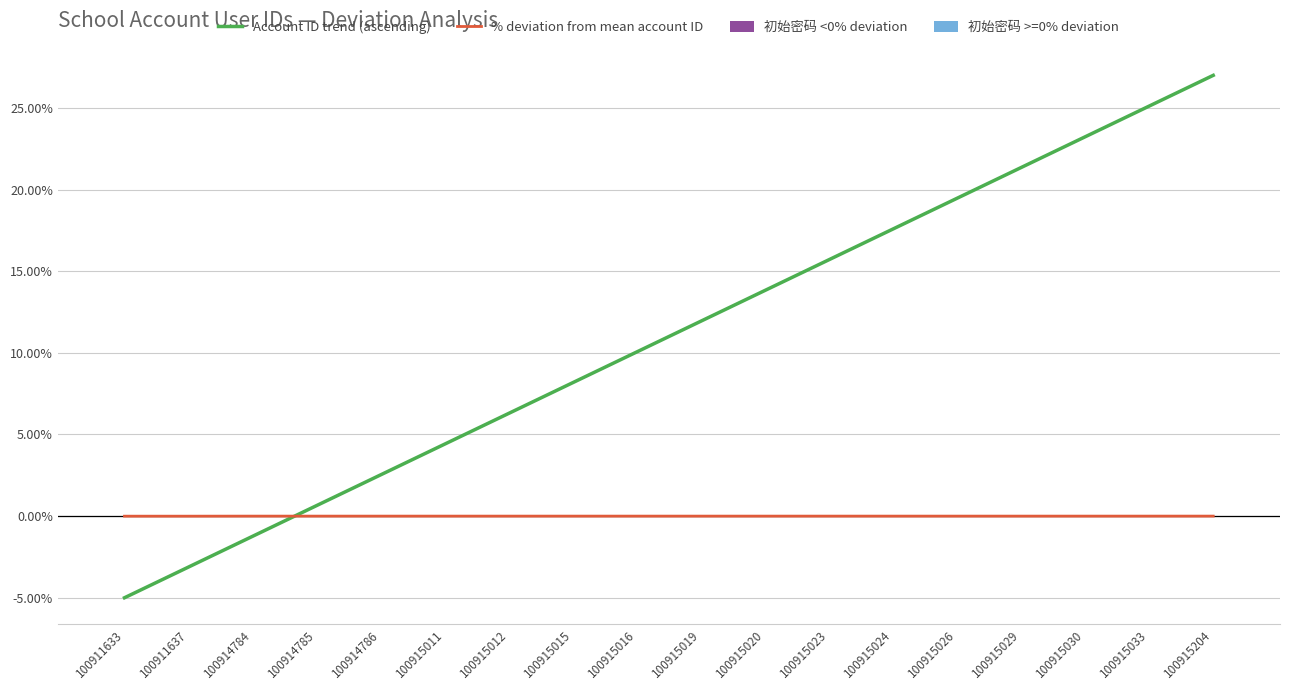

Which series has the largest total across all categories?

Account ID trend (ascending)